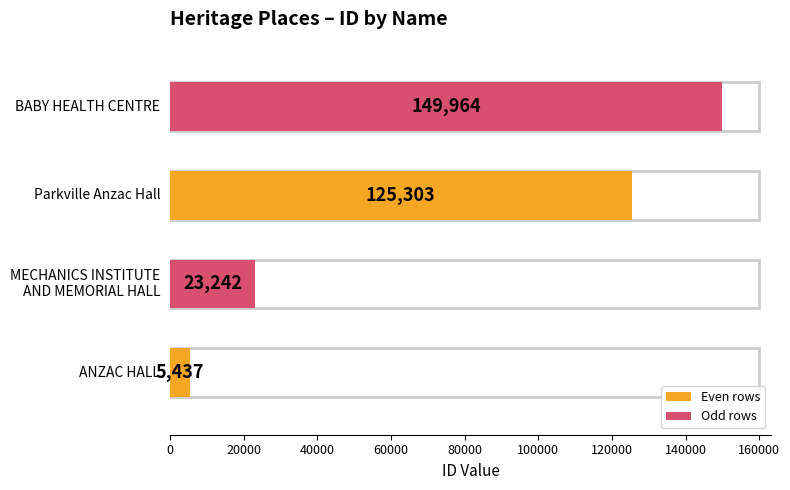

Where does the data first go above 125303?

BABY HEALTH CENTRE